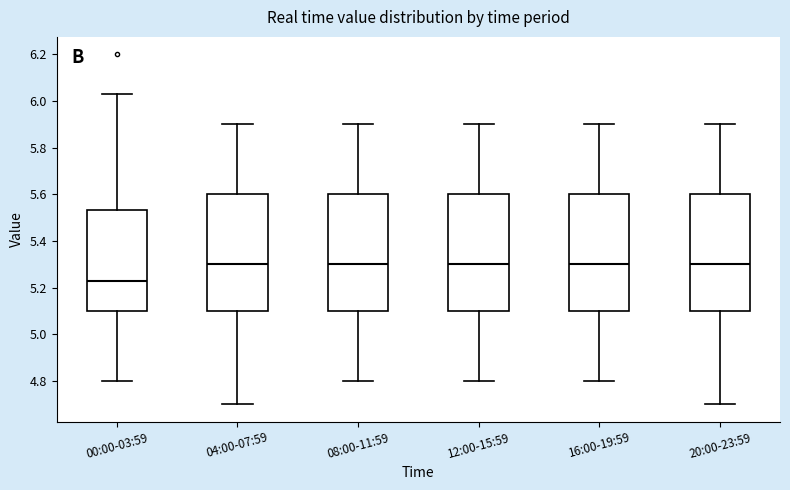

Reading left to right, transcribe this box plot: for each box, give where its median line is, the range the box spans, and where its two whiskers end, as read against the y-axis. The values are not printed on the chart, so give them approximately, as read against the axis.

00:00-03:59: median 5.24, box 5.10 to 5.54, whiskers 4.80 to 6.04
04:00-07:59: median 5.30, box 5.10 to 5.60, whiskers 4.70 to 5.90
08:00-11:59: median 5.30, box 5.10 to 5.60, whiskers 4.80 to 5.90
12:00-15:59: median 5.30, box 5.10 to 5.60, whiskers 4.80 to 5.90
16:00-19:59: median 5.30, box 5.10 to 5.60, whiskers 4.80 to 5.90
20:00-23:59: median 5.30, box 5.10 to 5.60, whiskers 4.70 to 5.90